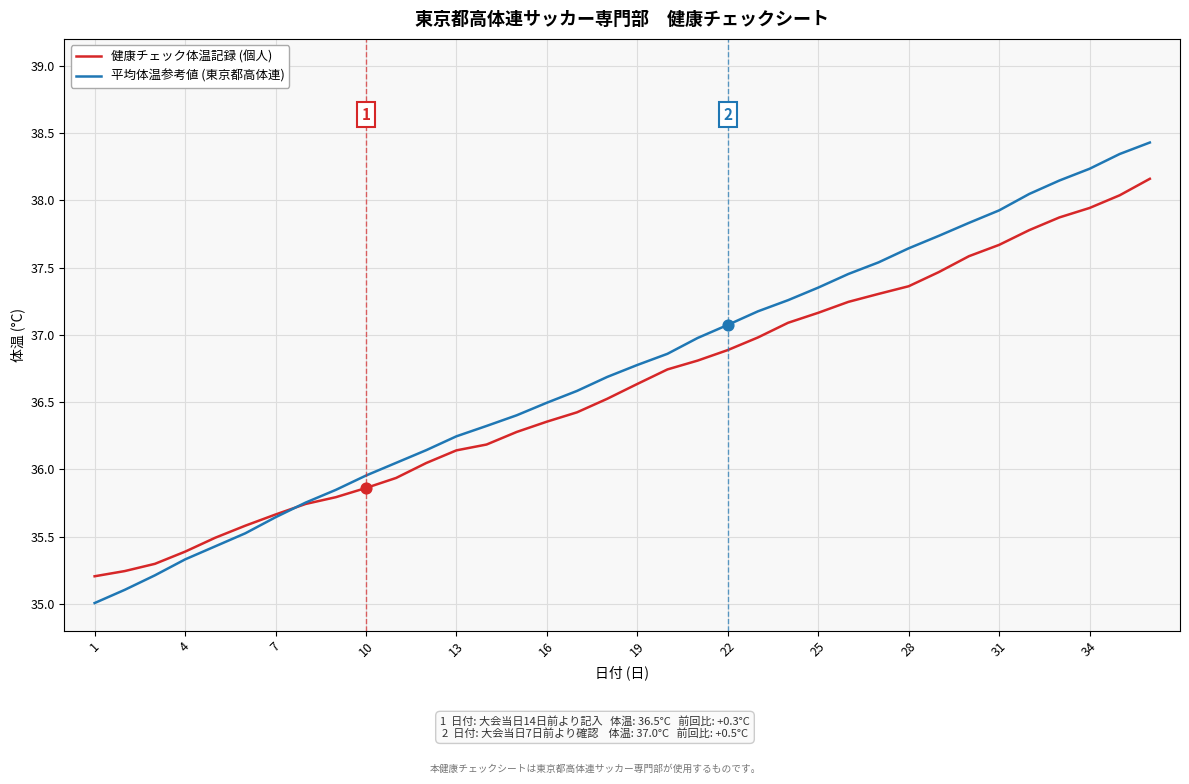

At how many categories does at least one series exceed 37?

15